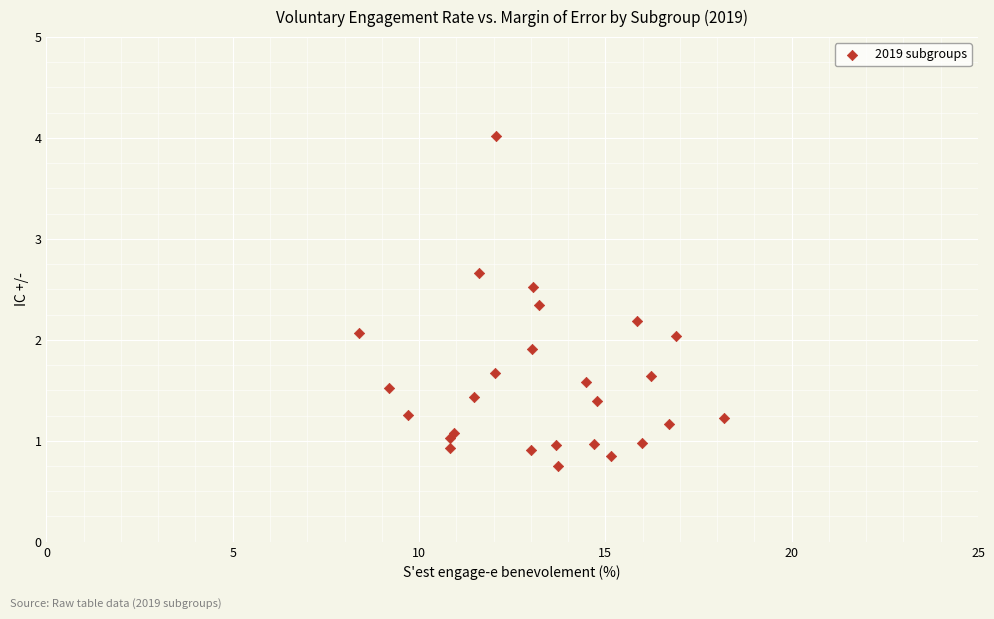

What is the range of X values (max minus min)?

9.8